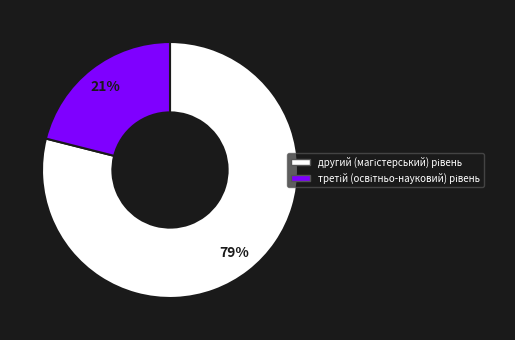

Is there any slice that represents more than half of the pie?

Yes